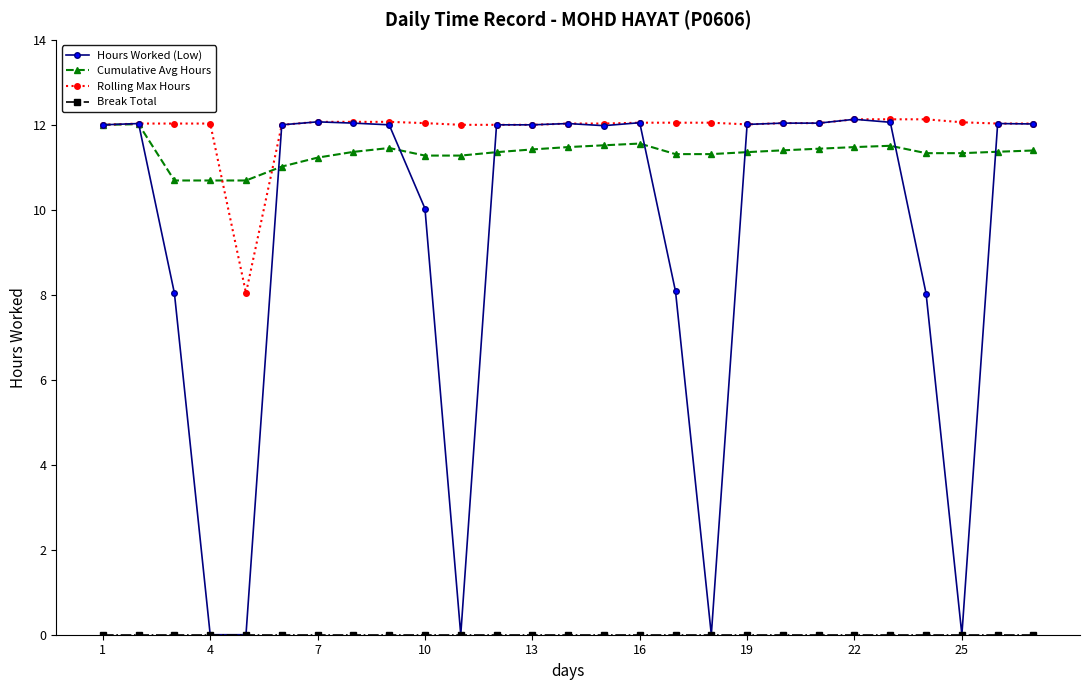

True or false: Hours Worked (Low) has more than 1 points higher than both neighbors.

True